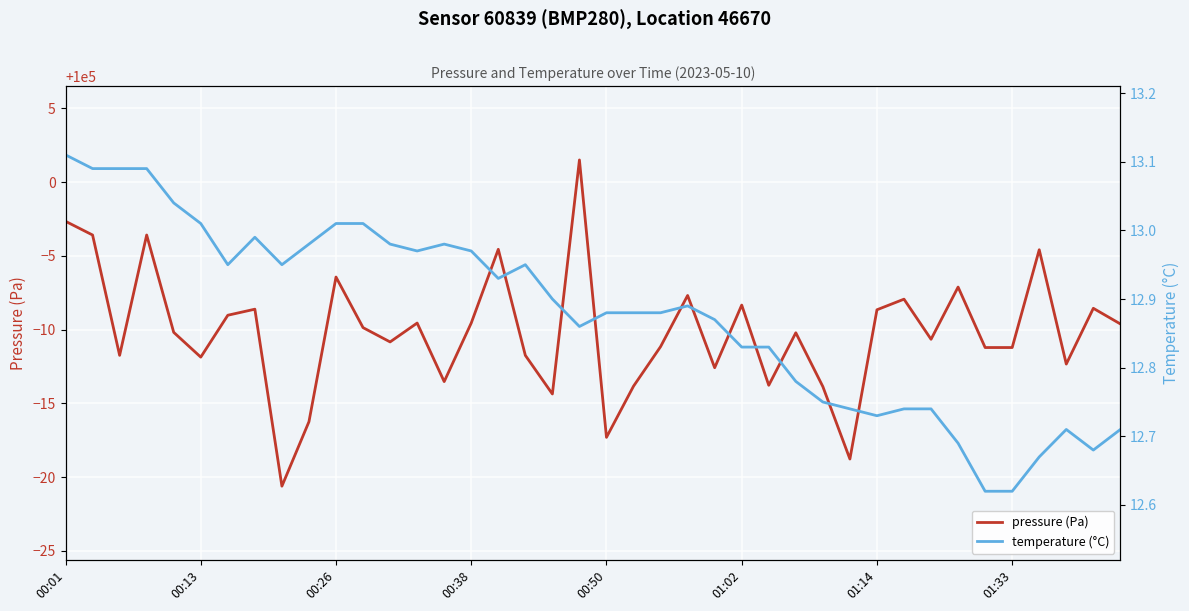

What is the average value of the temperature (°C) series?

12.9